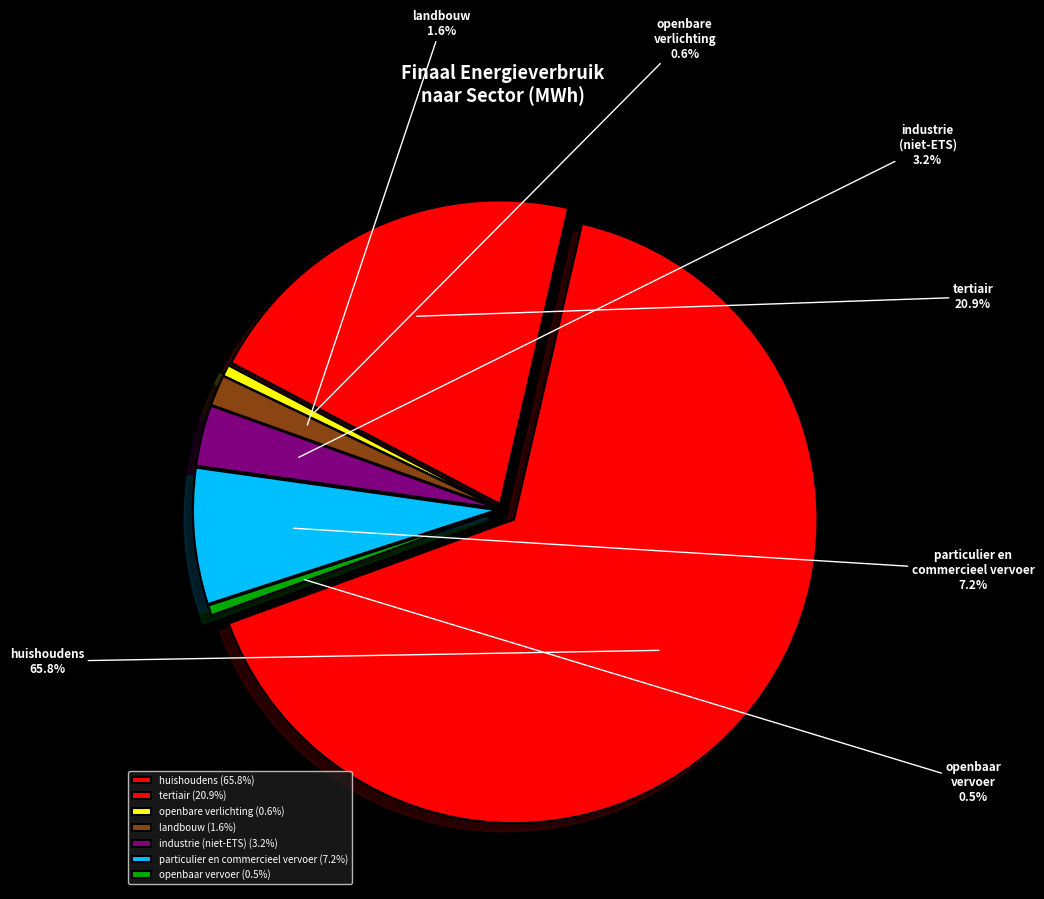

To the nearest percent, what portion does tertiair represent?

21%